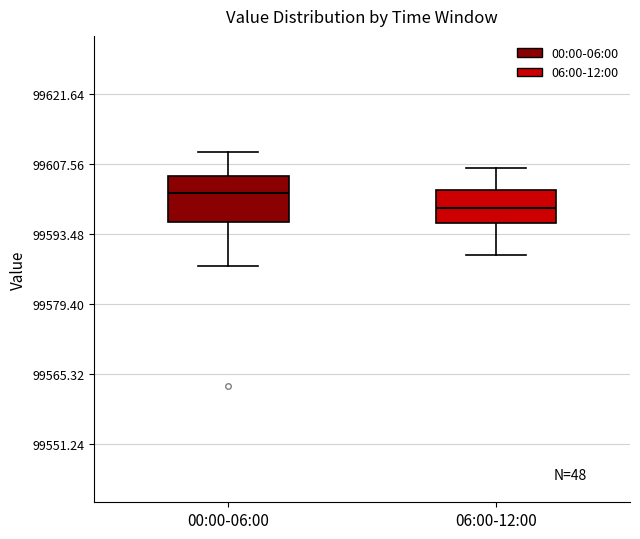

Reading left to right, transcribe this box plot: for each box, give where its median line is, the range the box spans, and where its two whiskers end, as read against the y-axis. The values are not printed on the chart, so give them approximately, as read against the axis.

00:00-06:00: median 99602, box 99596 to 99606, whiskers 99588 to 99610
06:00-12:00: median 99598, box 99596 to 99602, whiskers 99590 to 99606